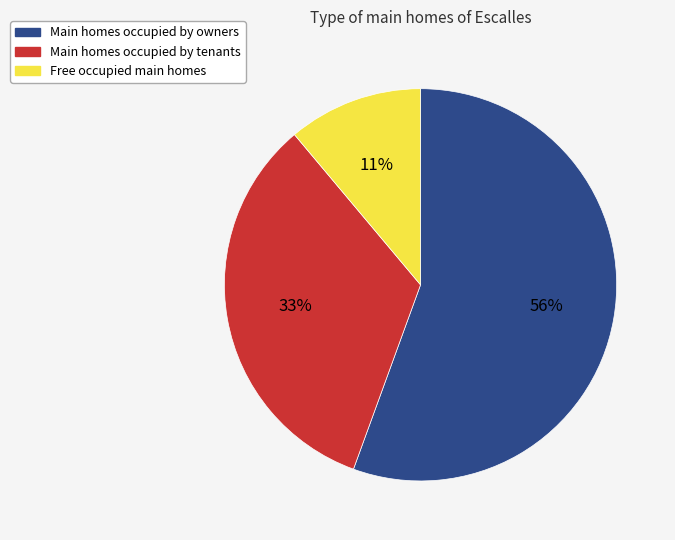

Rank the categories by value from lowest to highest.

Free occupied main homes, Main homes occupied by tenants, Main homes occupied by owners